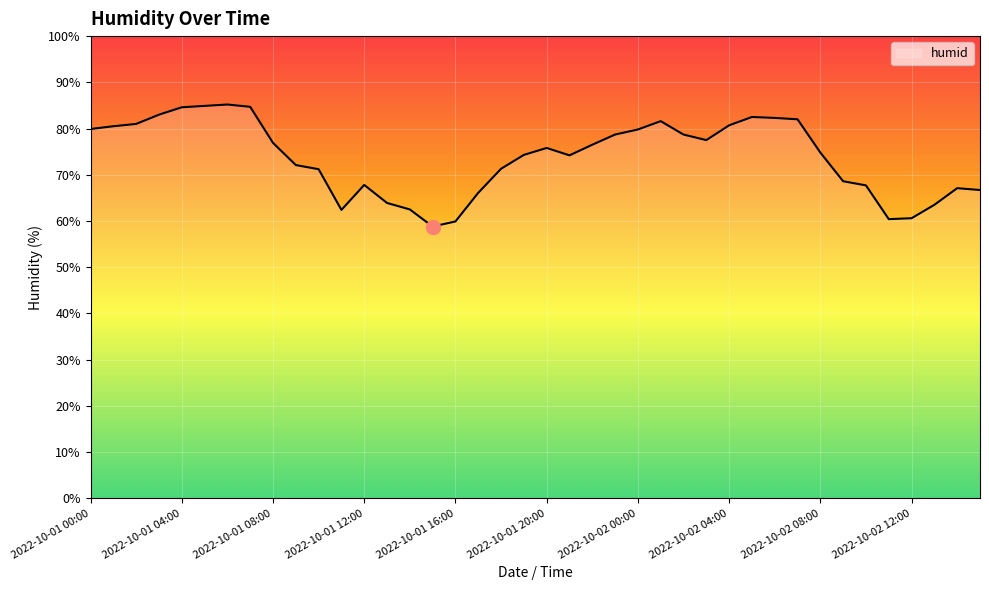

Does the chart display data point markers on the line(s)?

No